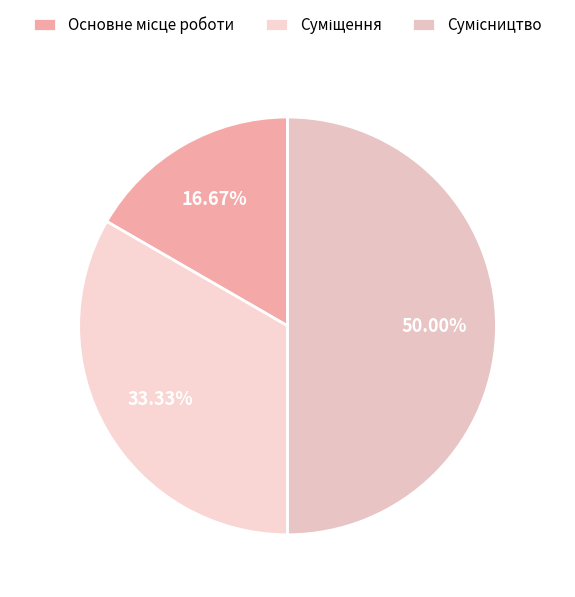

To the nearest percent, what is the difference between the Суміщення and Сумісництво slice percentages?

17%